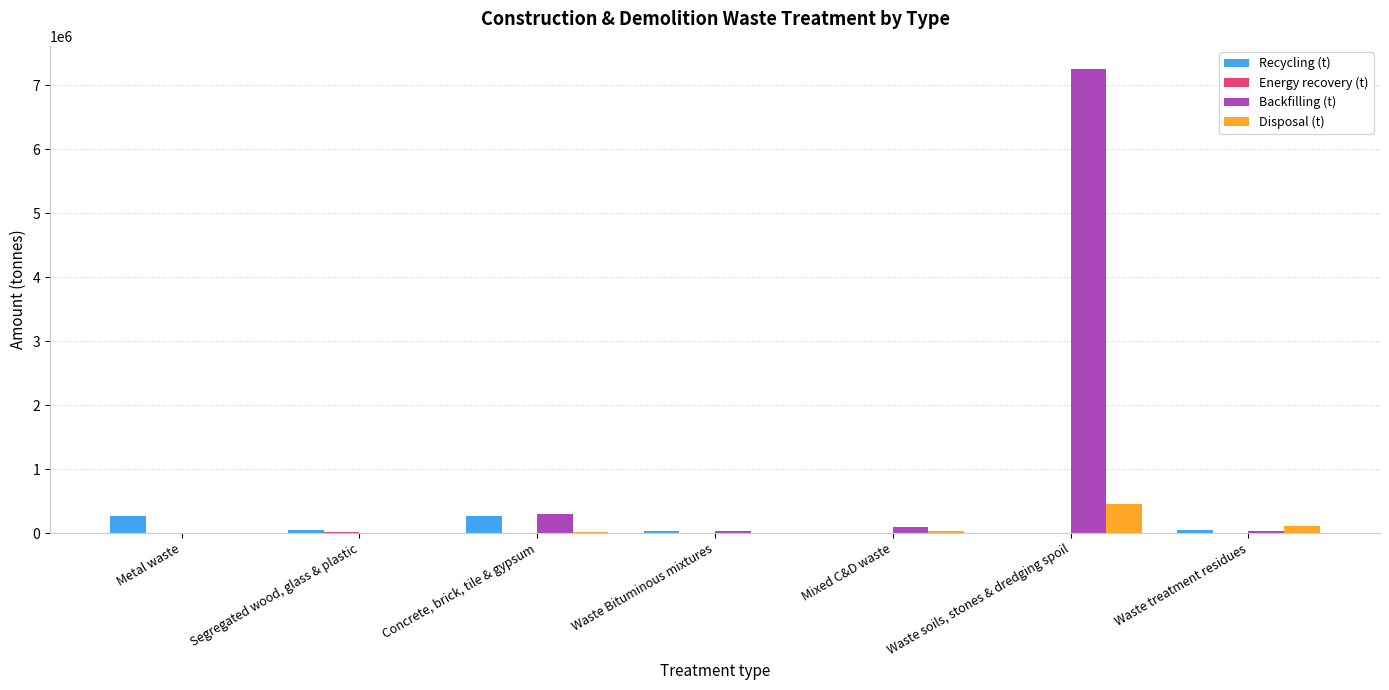

How many data points does each series have?

7